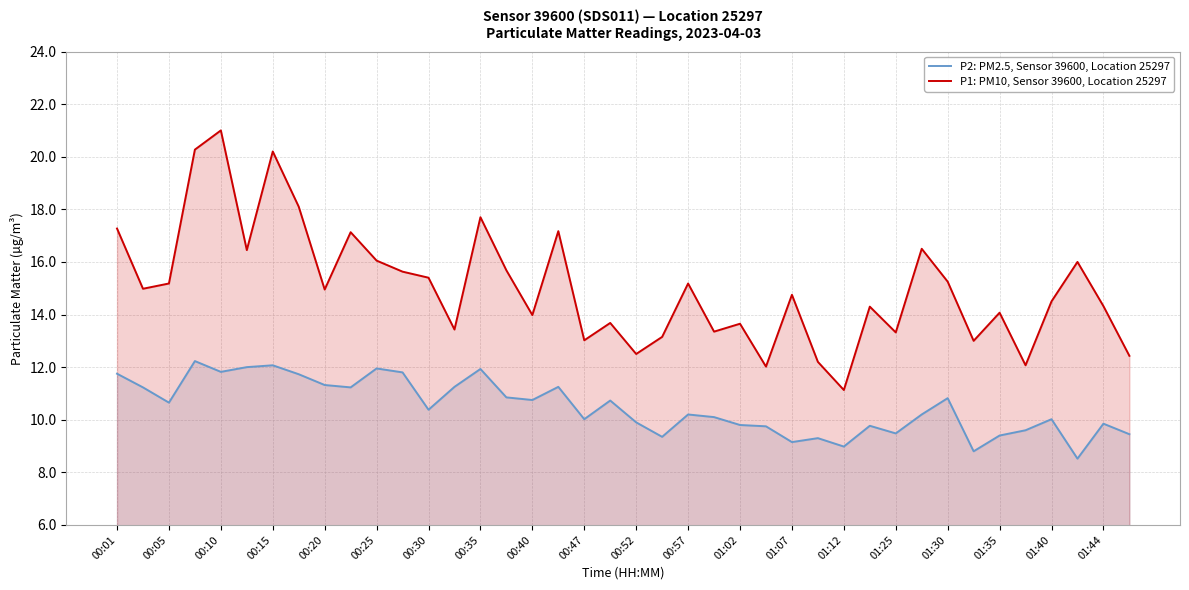

True or false: P2: PM2.5, Sensor 39600, Location 25297 has more than 2 interior local peaks.

True